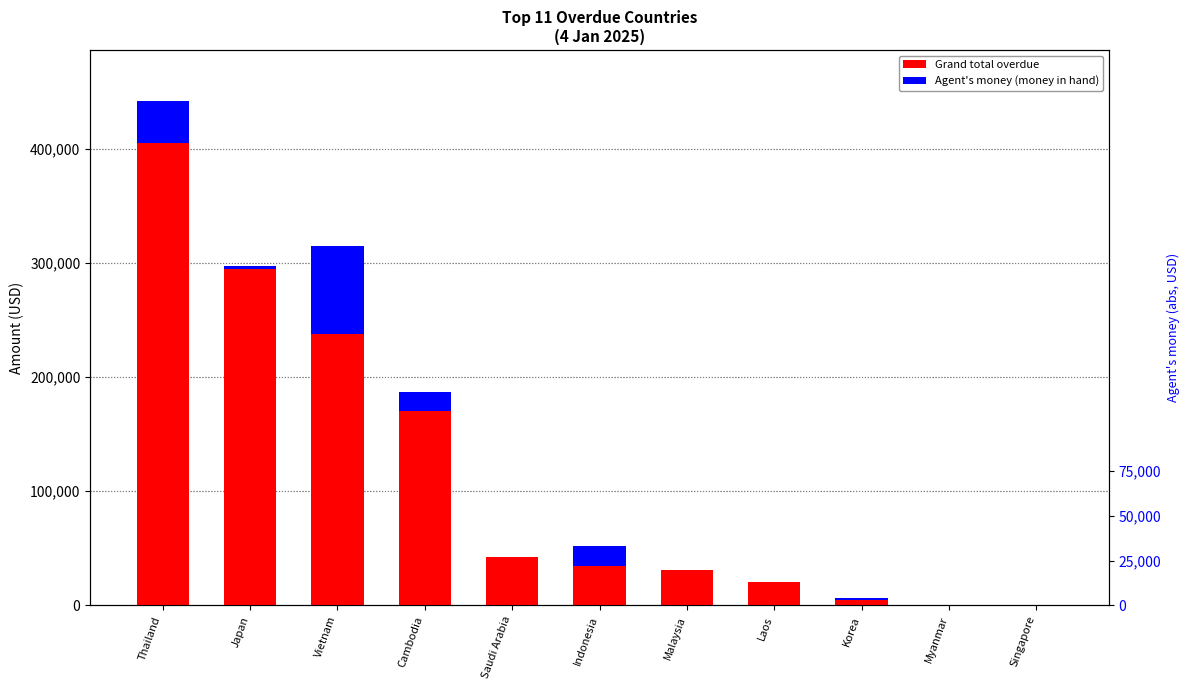

Reading left to right, list all the values displayed in this chart.

Grand total overdue: 405867.2	295225.1	237951.9	170489.2	42662.6	34778.0	30964.1	20692.0	4332.0	0.0	0.0
Agent's money (money in hand): 36410.3	2577.7	77511.0	16479.0	0.0	16854.0	238.0	0.0	1764.0	0.0	0.0